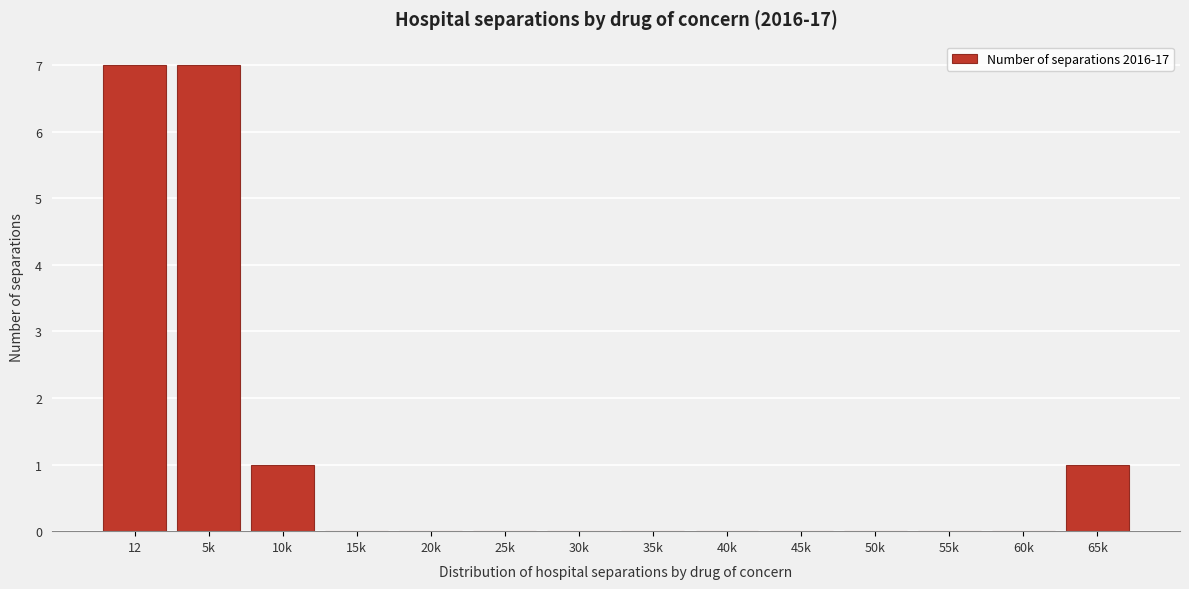

Reading left to right, what are all the values shown in this chart?

12=7	5k=7	10k=1	15k=0	20k=0	25k=0	30k=0	35k=0	40k=0	45k=0	50k=0	55k=0	60k=0	65k=1